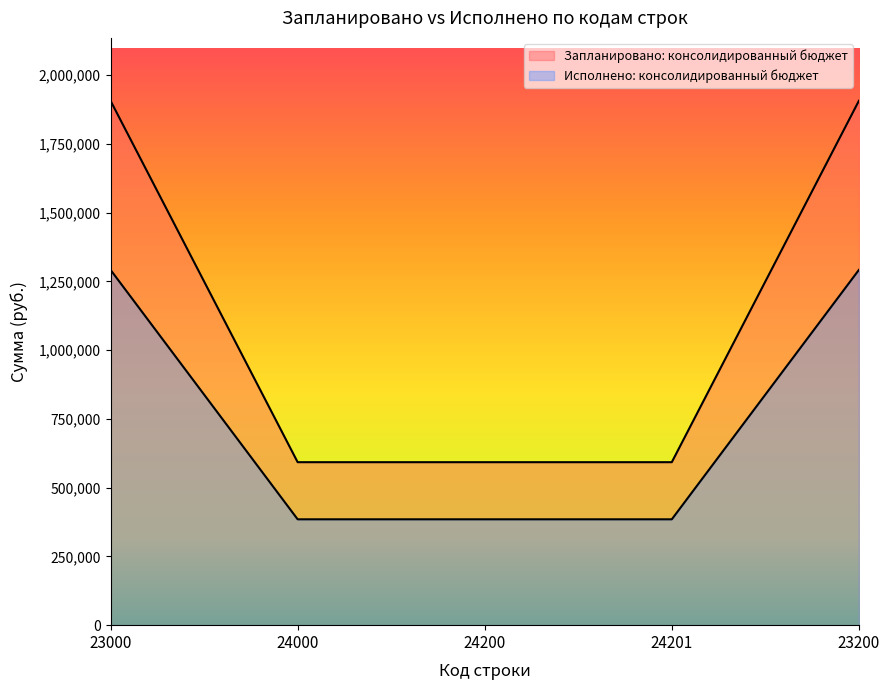

True or false: Исполнено: консолидированный бюджет and Запланировано: консолидированный бюджет intersect in this chart.

False